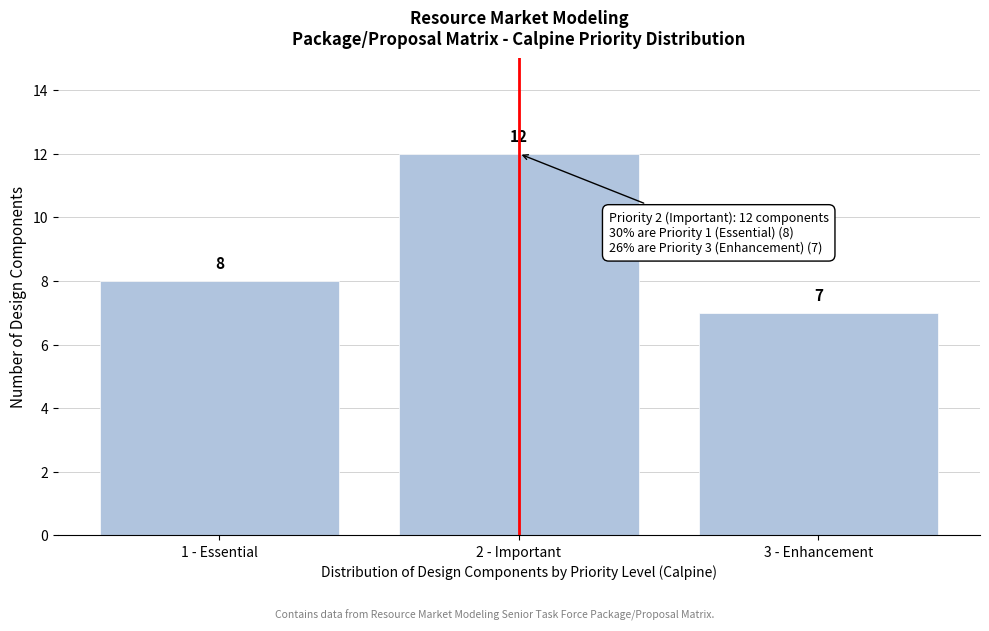

Reading left to right, what are all the values shown in this chart?

1 - Essential=8	2 - Important=12	3 - Enhancement=7